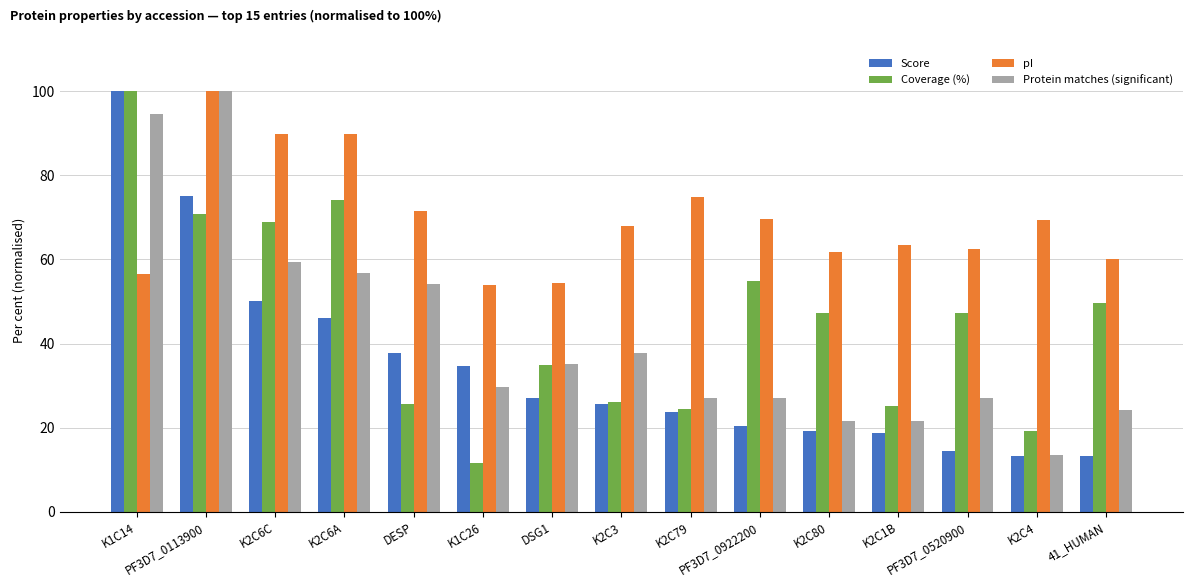

Rank the series at K2C1B from lowest to highest value.

Score, Protein matches (significant), Coverage (%), pI